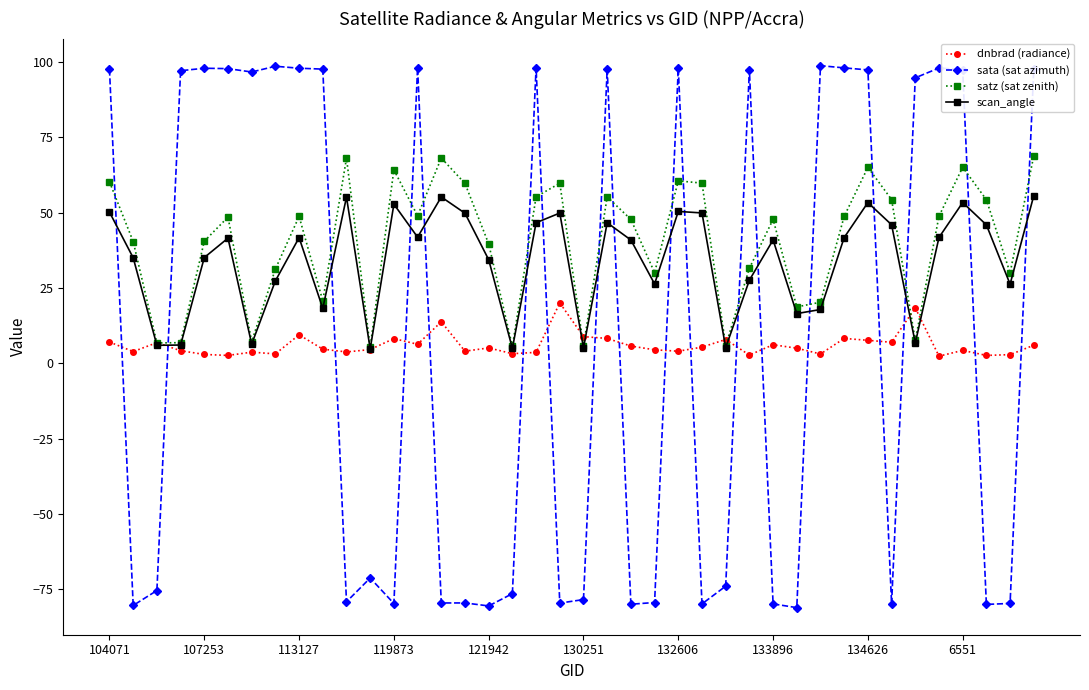

In satz (sat zenith), how many points are lower than both neighbors (excluding endpoints)?

12